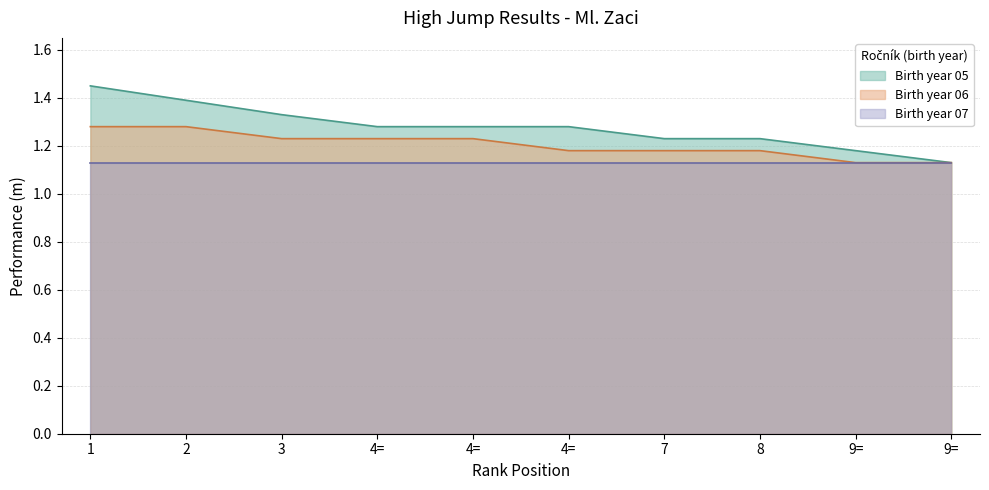

True or false: Birth year 05 and Birth year 06 cross at least once.

False